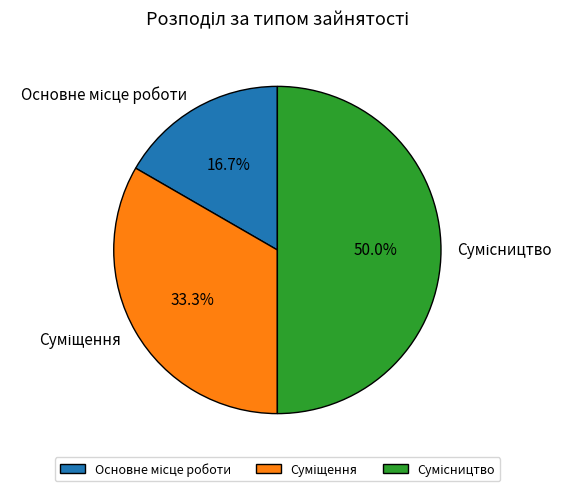

Between Сумісництво and Основне місце роботи, which is larger?

Сумісництво